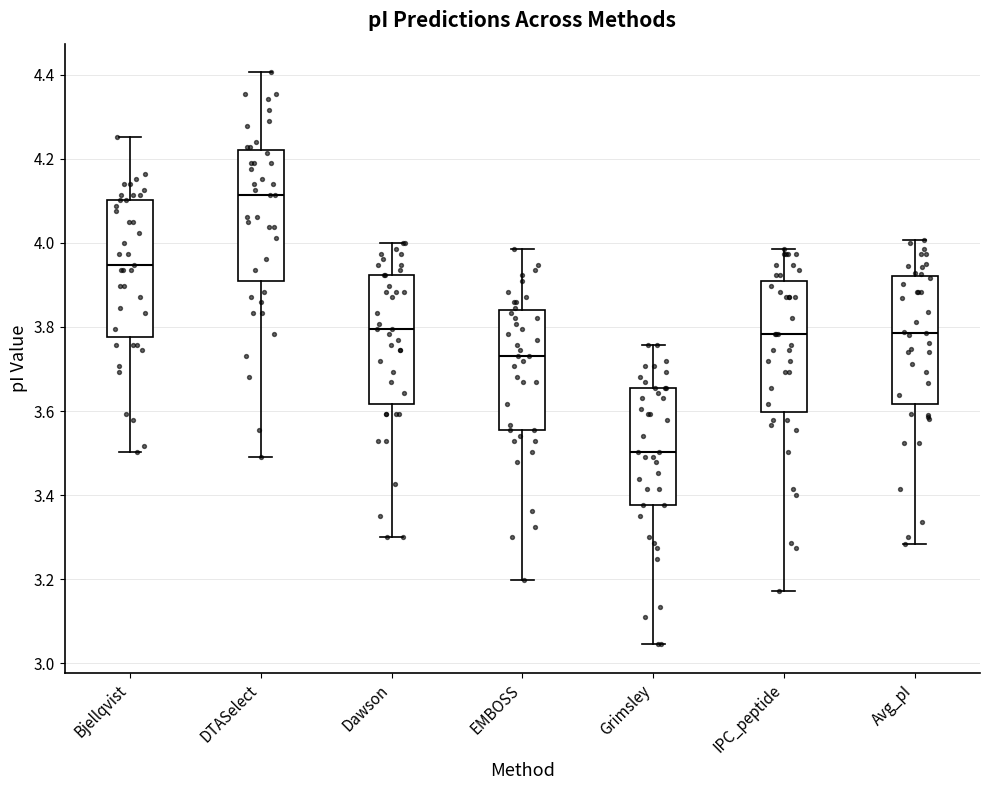

Which box's median line is the lowest?

Grimsley